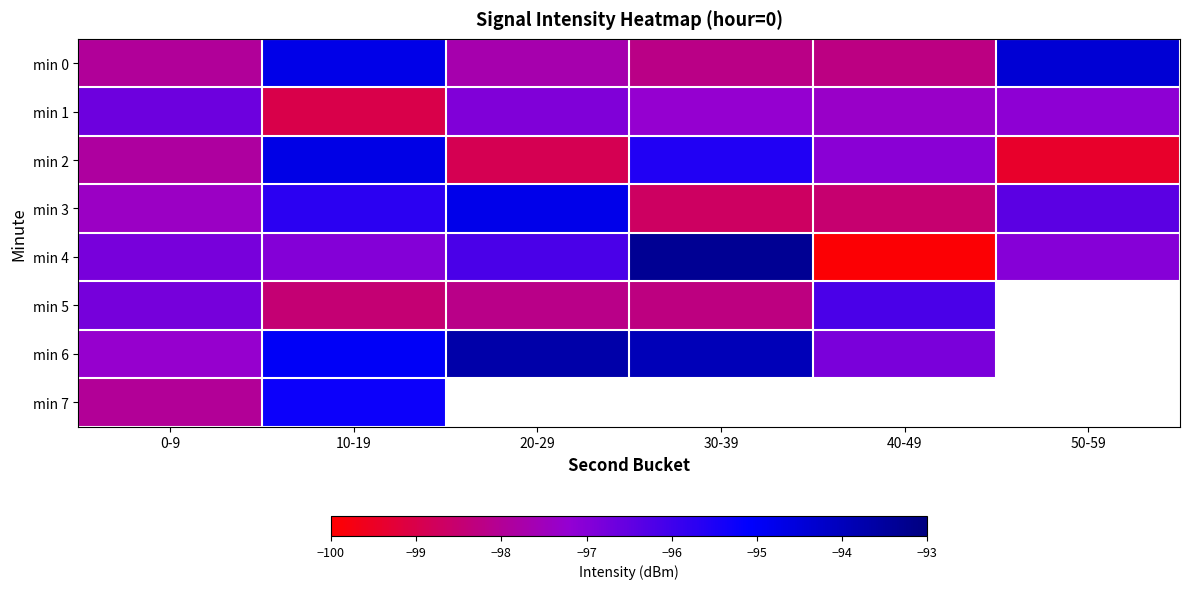

Which label corresponds to the smallest value in the chart?

40-49